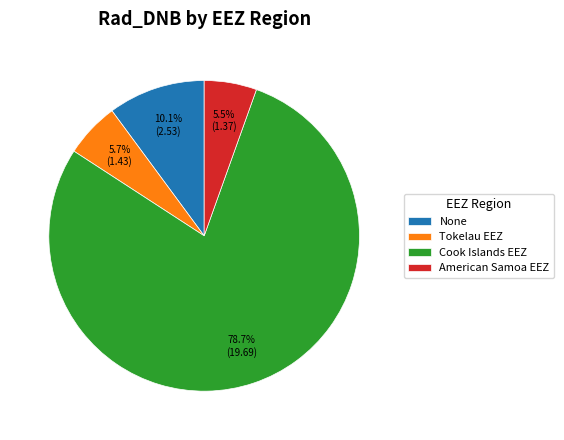

Which has a higher value, Cook Islands EEZ or Tokelau EEZ?

Cook Islands EEZ